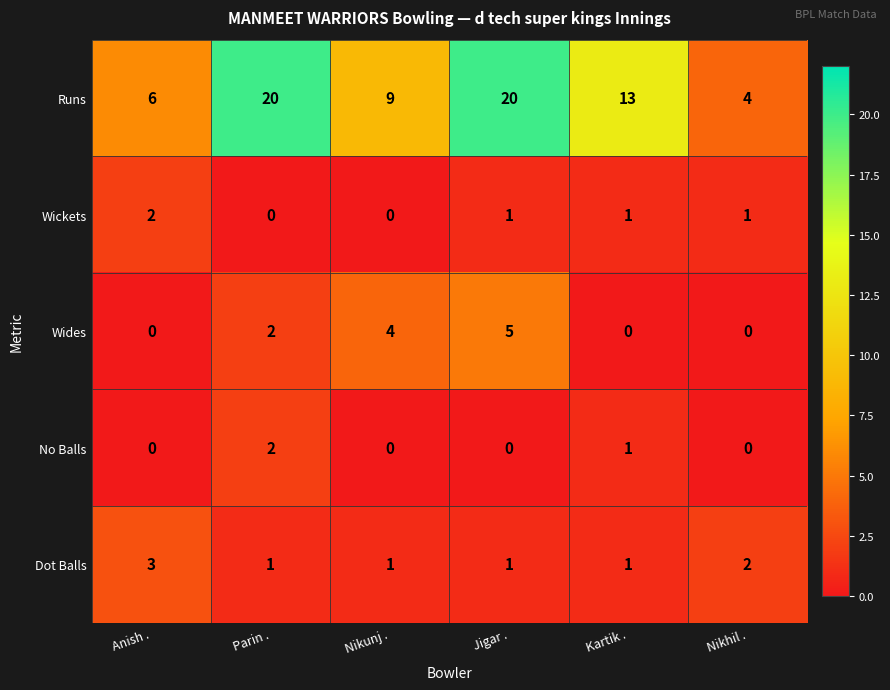

What is the minimum value for Runs?

4